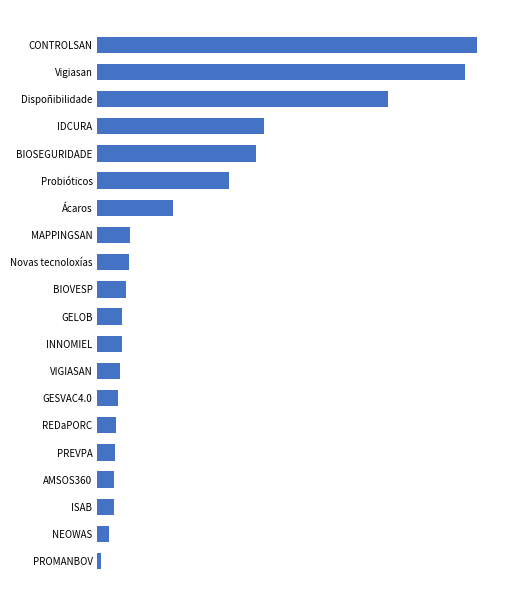

Does the chart contain any negative values?

No